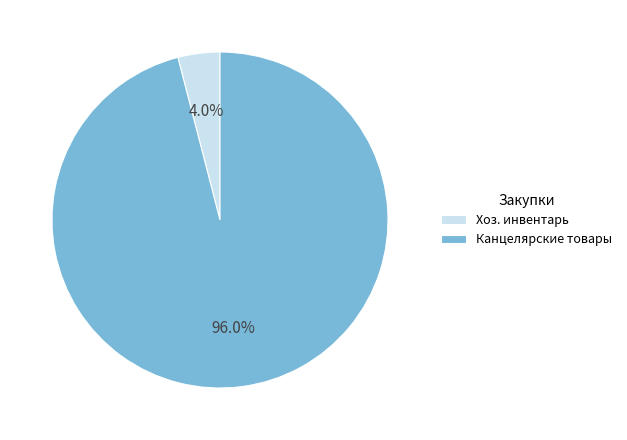

Does any single category account for the majority?

Yes